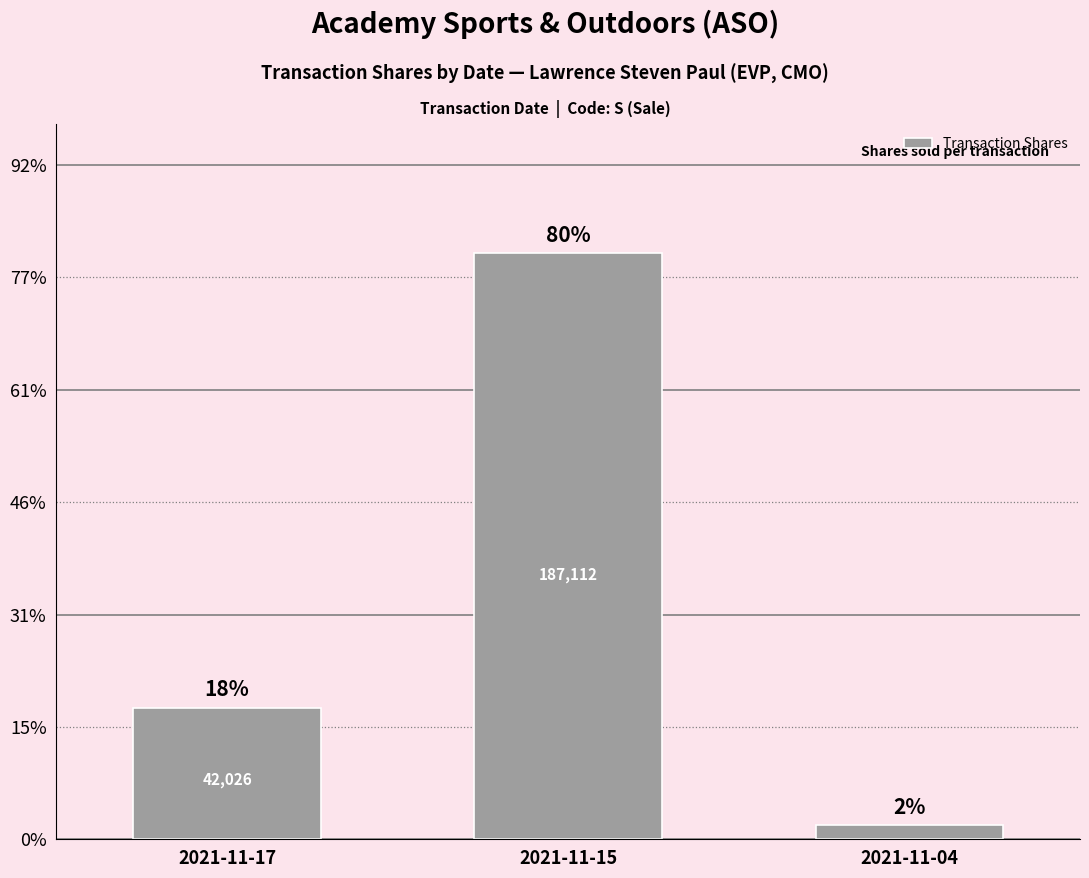

How many distinct data groups are displayed?

1